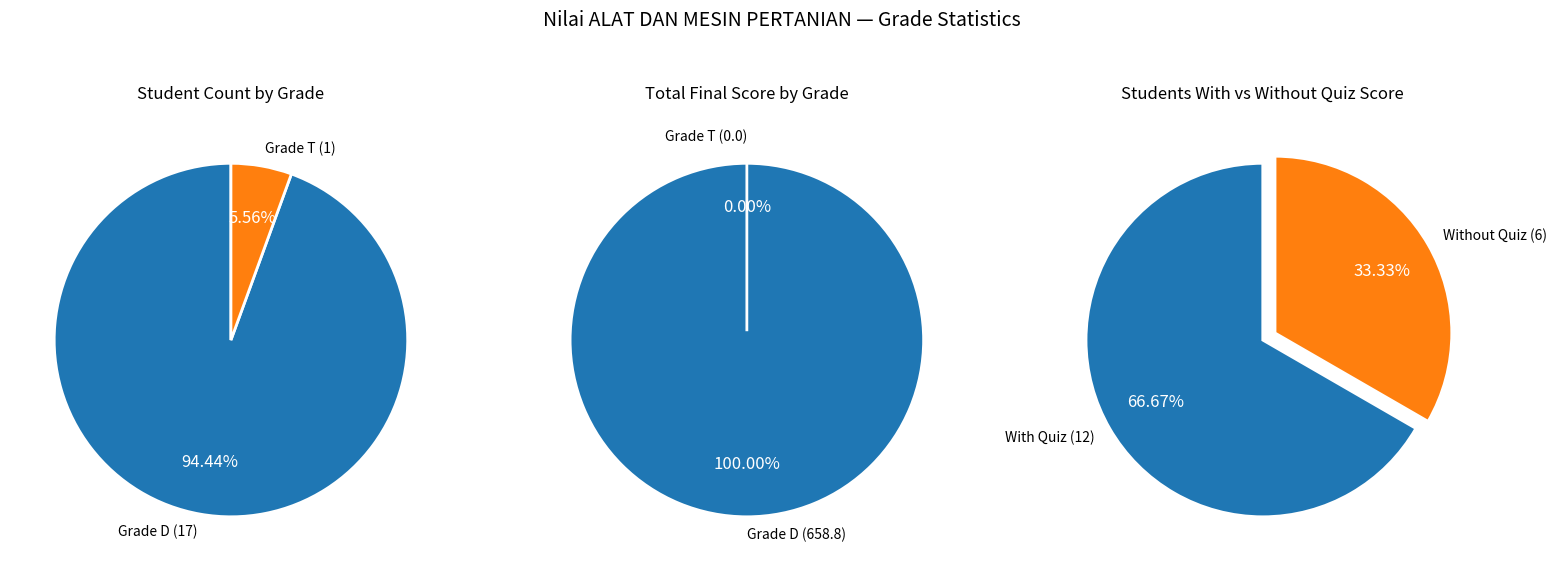

How many segments does this pie chart have?

2